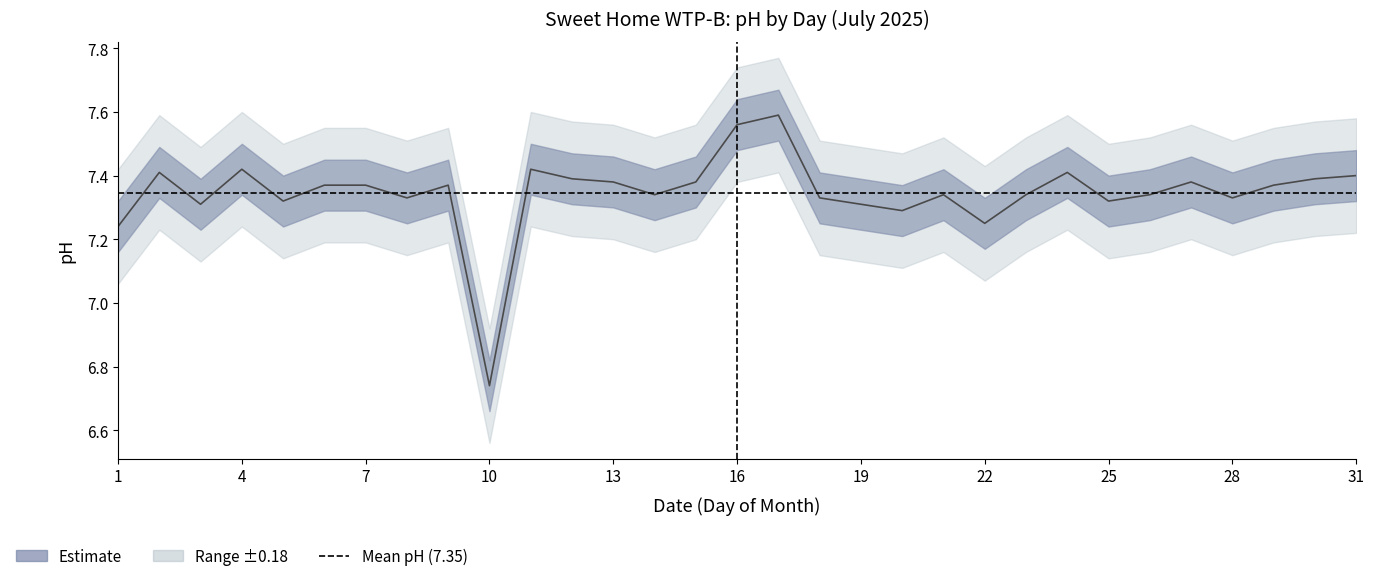

What is the value of the 7th point from the left?

7.4